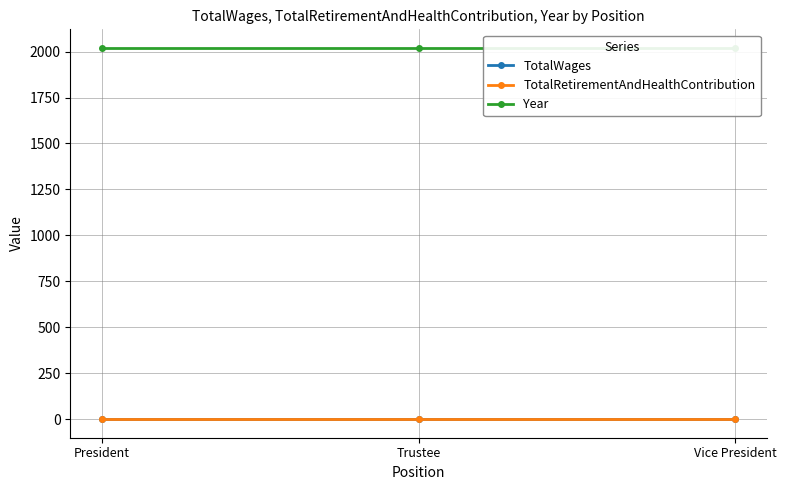

Which series has the widest spread of values?

TotalWages